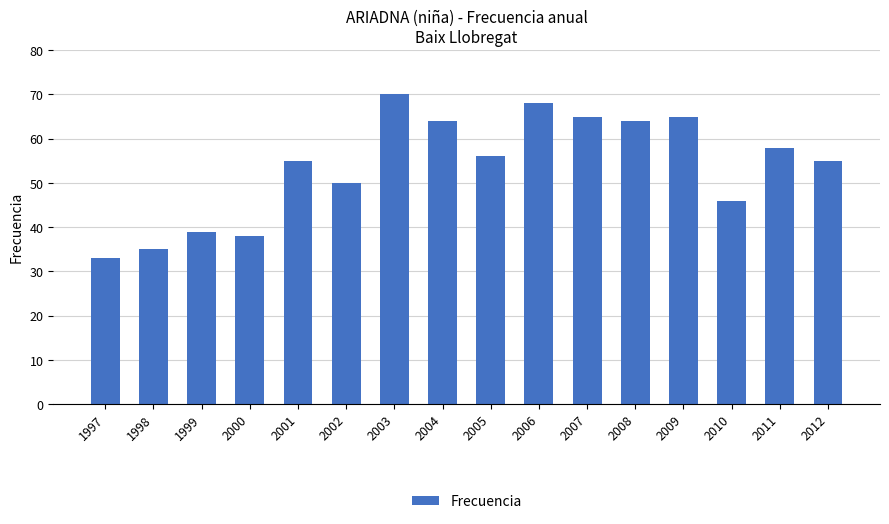

Reading left to right, transcribe all the data shown in this chart.

33	35	39	38	55	50	70	64	56	68	65	64	65	46	58	55